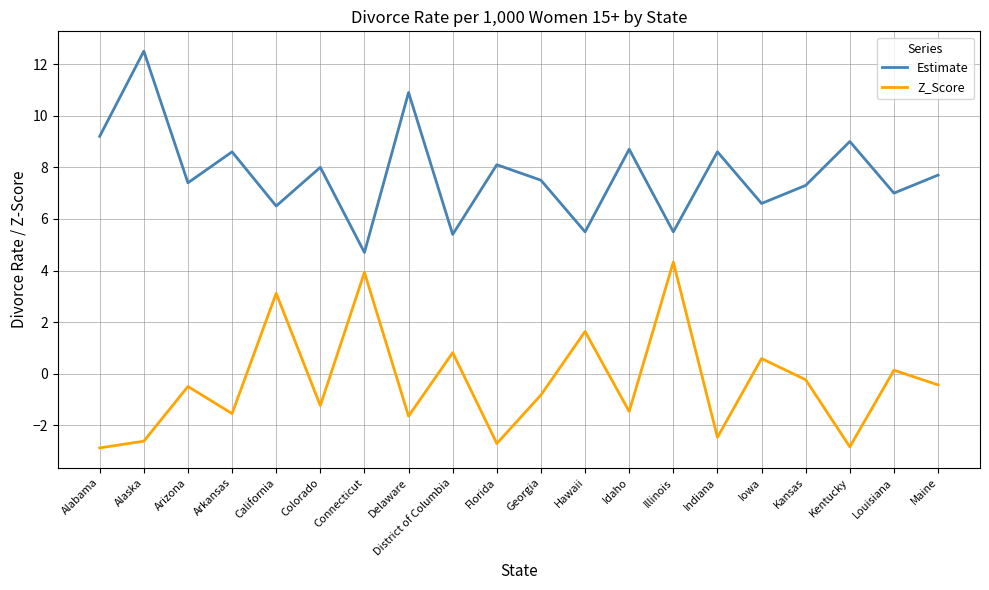

What is the minimum value for Z_Score?

-2.9